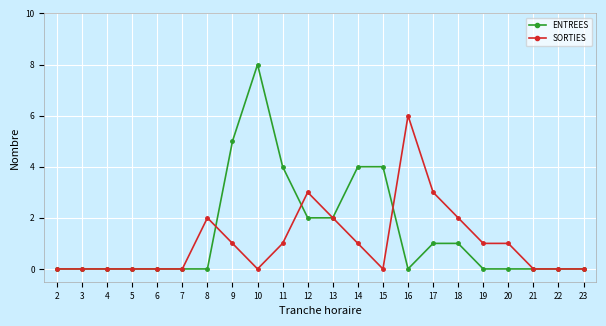

What is the value of the SORTIES point at the 17th from the left?

2